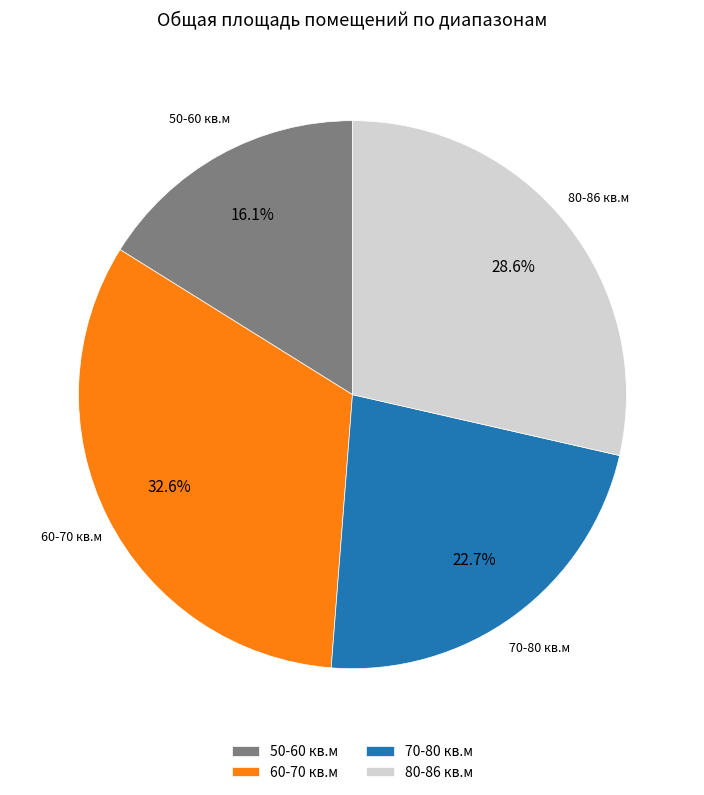

Which category has the biggest portion of the pie?

60-70 кв.м